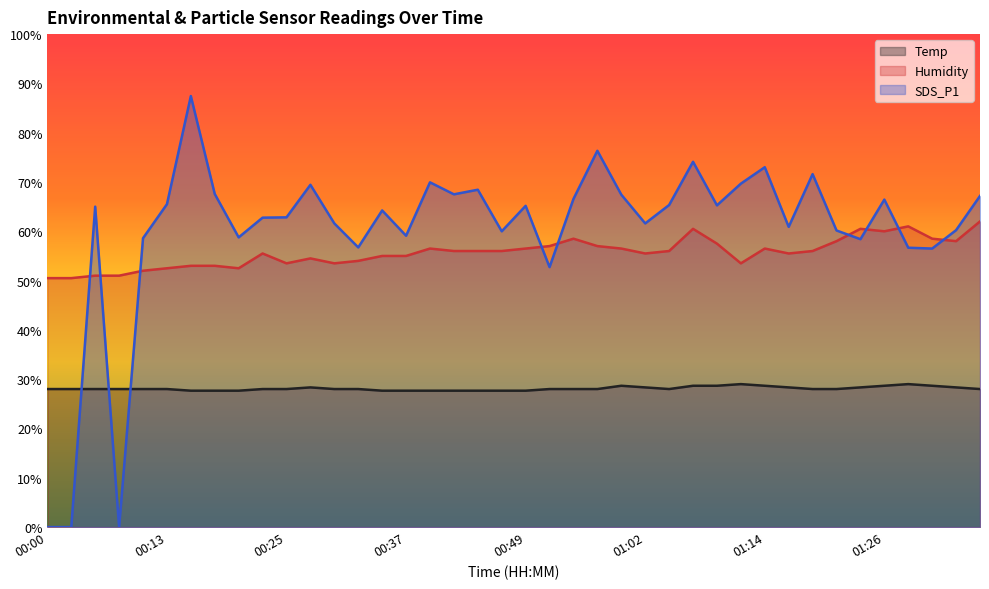

Which series has the largest range (max minus min)?

SDS_P1